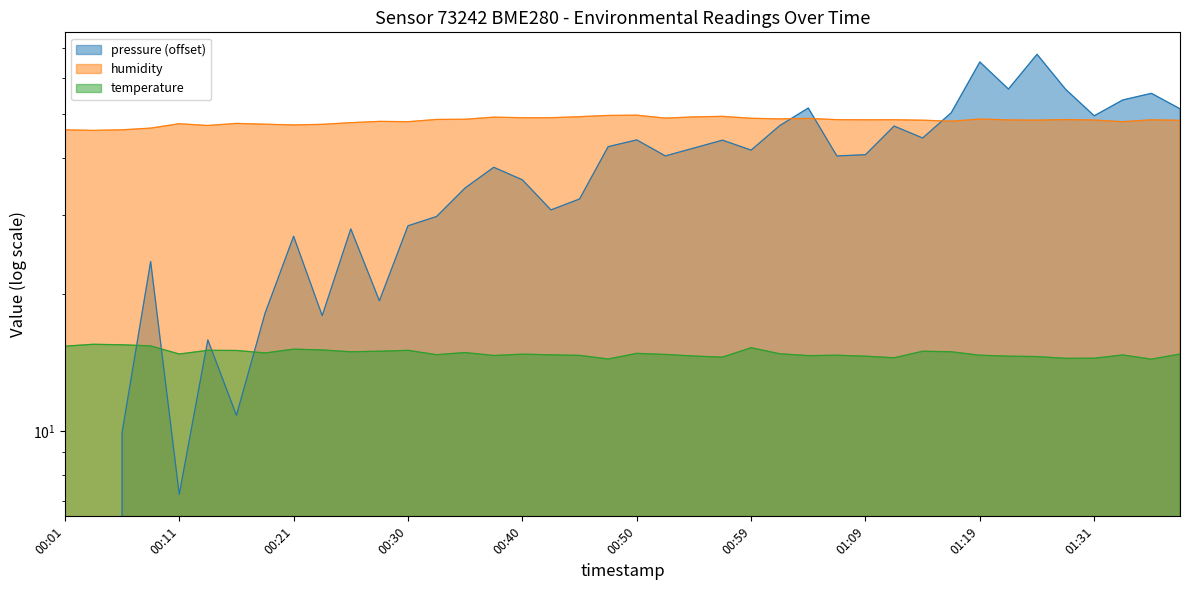

What is the spread (max minus min) of values at 00:33?

33.9